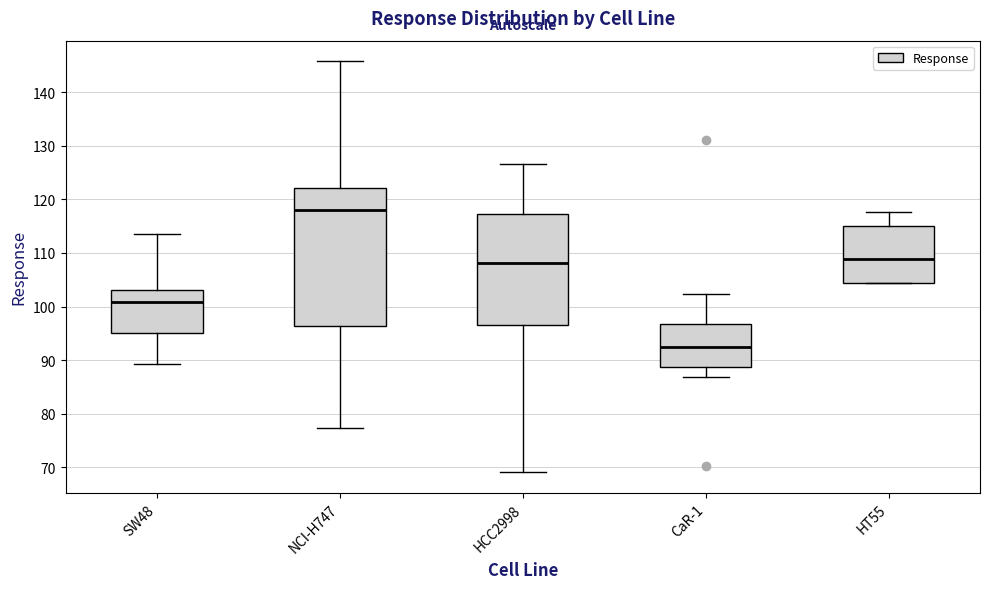

Where is the lower edge of the box for SW48 on the y-axis? The values are not printed on the chart, so give them approximately, as read against the axis.

95